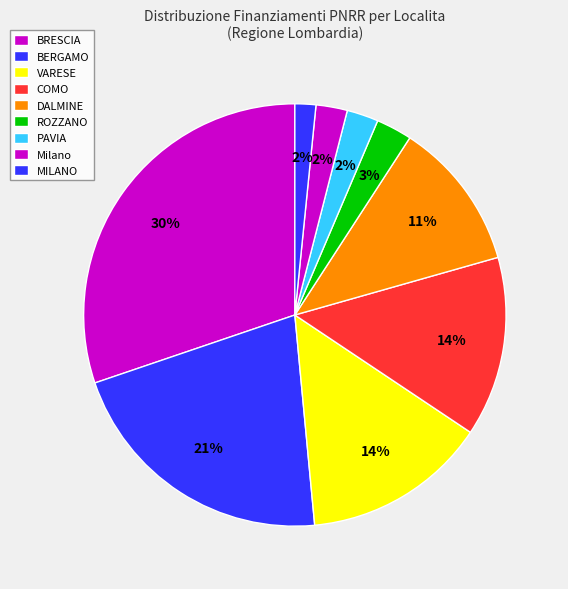

The BRESCIA slice represents 1% of the pie. True or false?

False